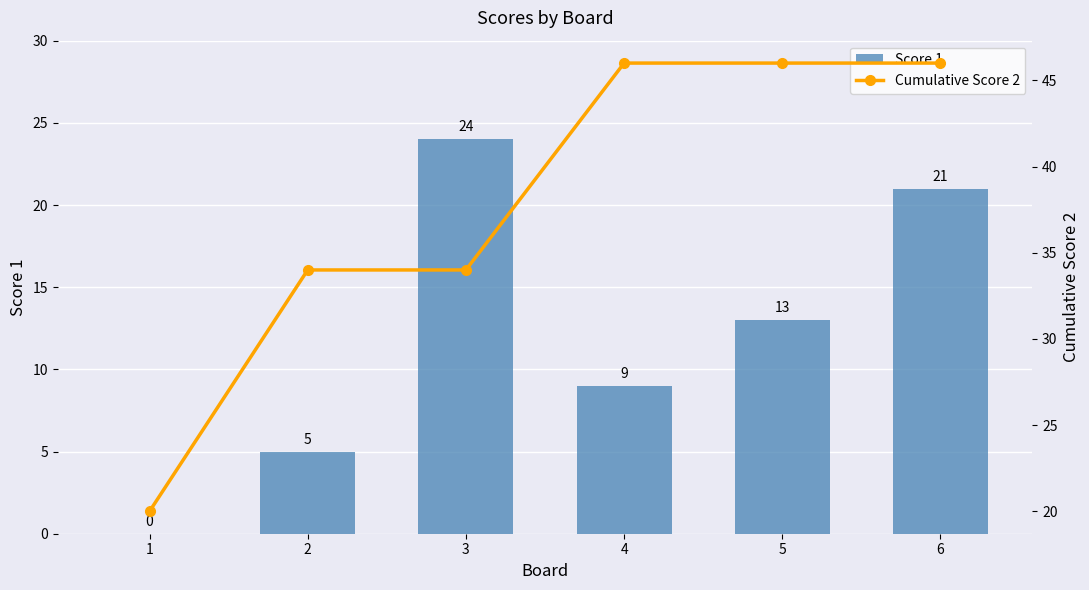

What is the average value of the Cumulative Score 2 series?

38